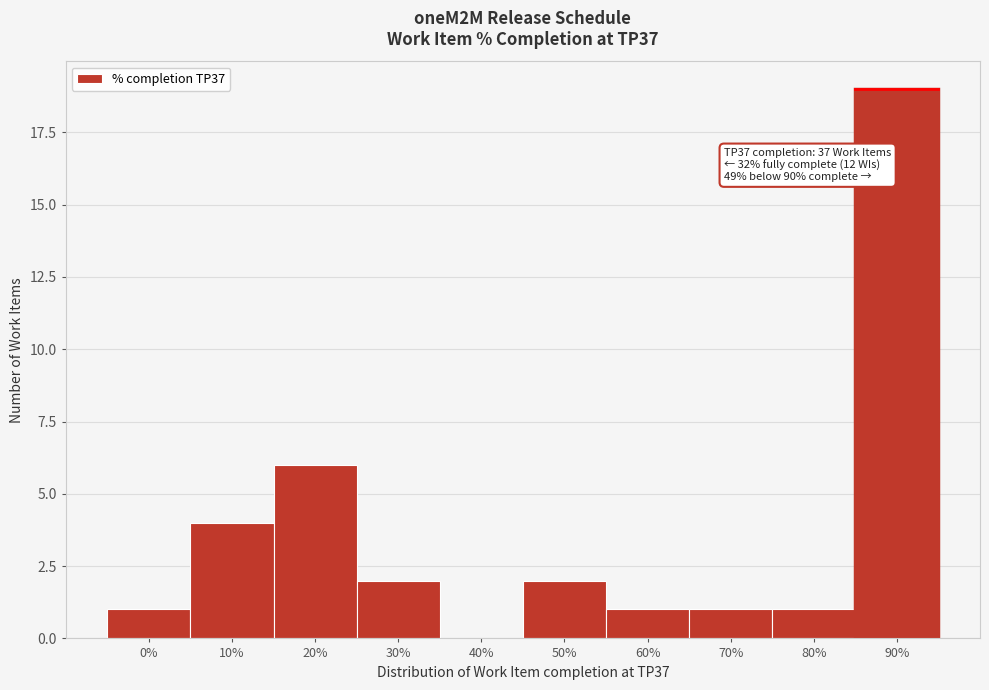

Reading left to right, extract all data points from this chart.

0%=1	10%=4	20%=6	30%=2	40%=0	50%=2	60%=1	70%=1	80%=1	90%=19